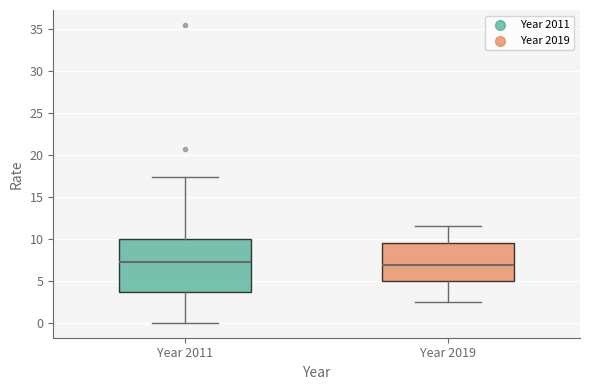

Which box is the tallest, from its lower edge to its upper edge?

Year 2011